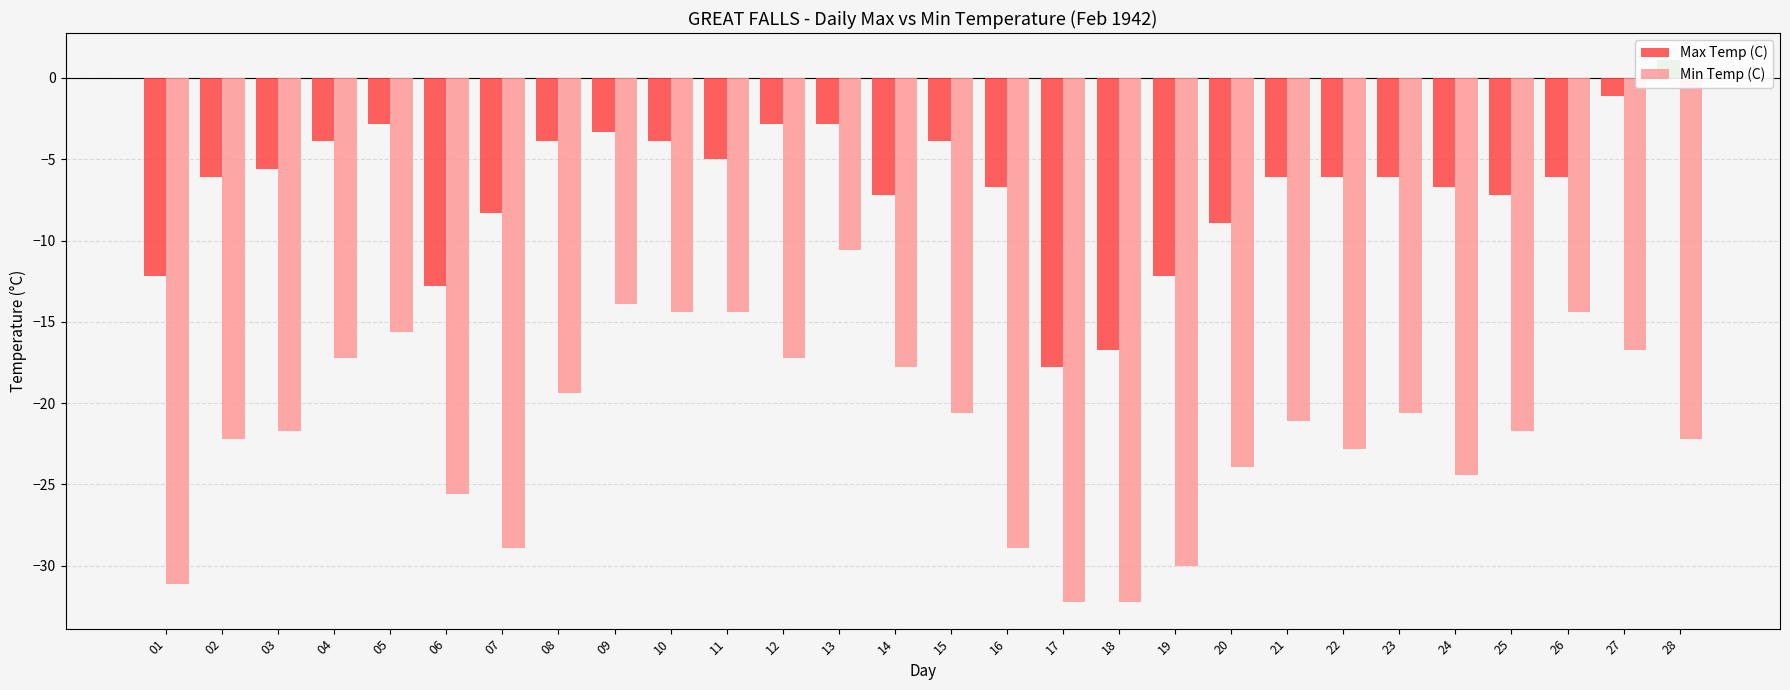

What is the difference between the highest and lowest values at 14?

10.6